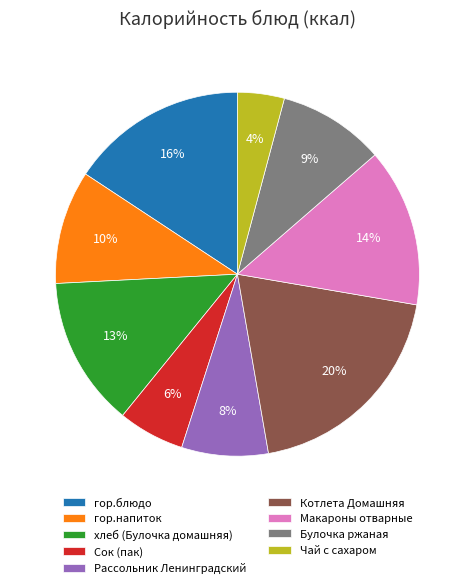

What is the smallest slice in the pie chart?

Чай с сахаром